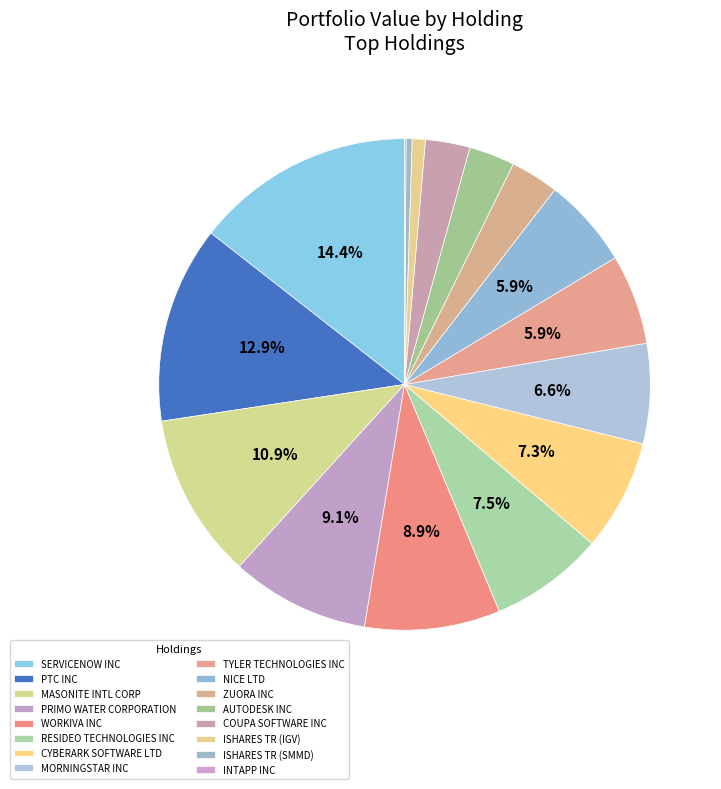

What percentage is the ZUORA INC slice, to the nearest percent?

3%